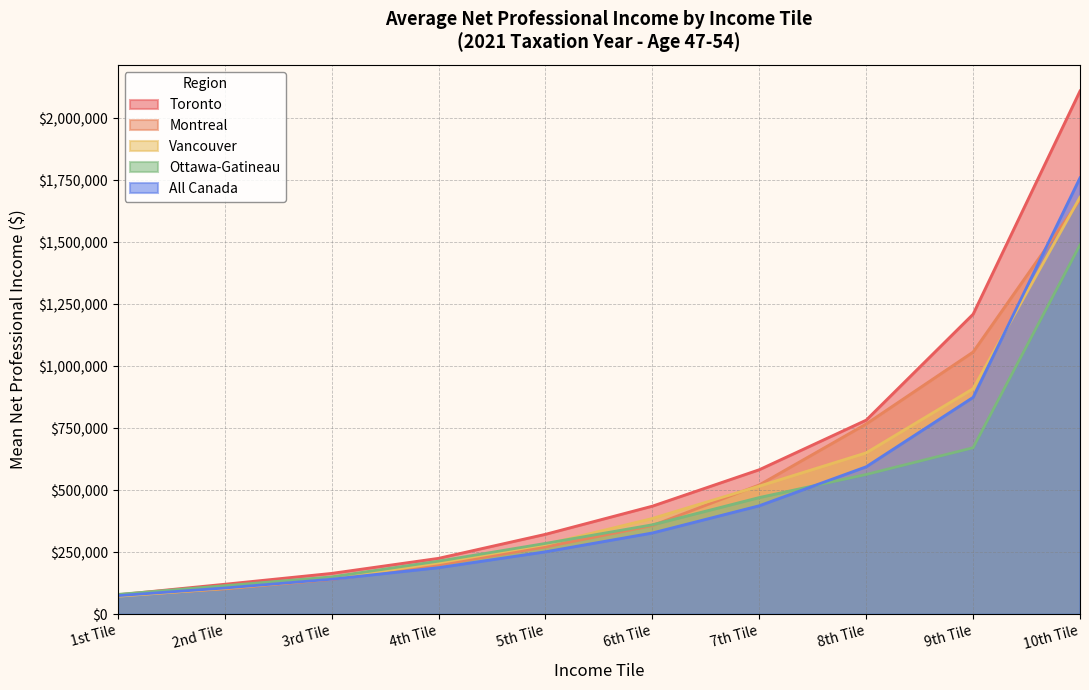

At which category does the chart reach its minimum across all series?

1st Tile